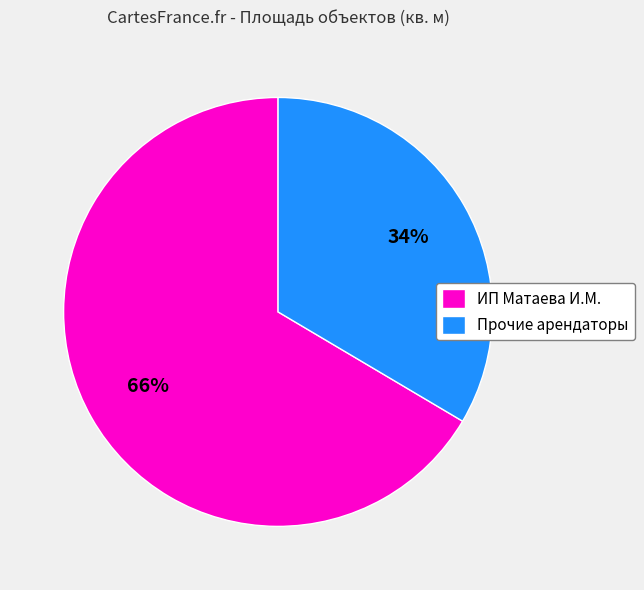

How many slices are in this pie chart?

2